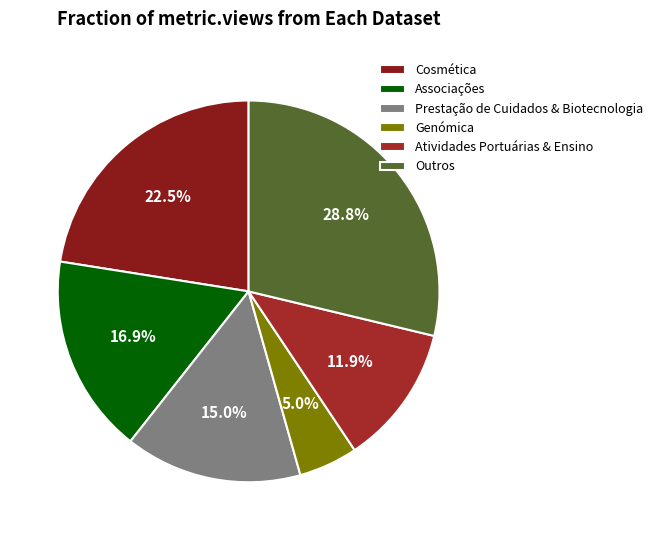

Which slice is the smallest?

Genómica